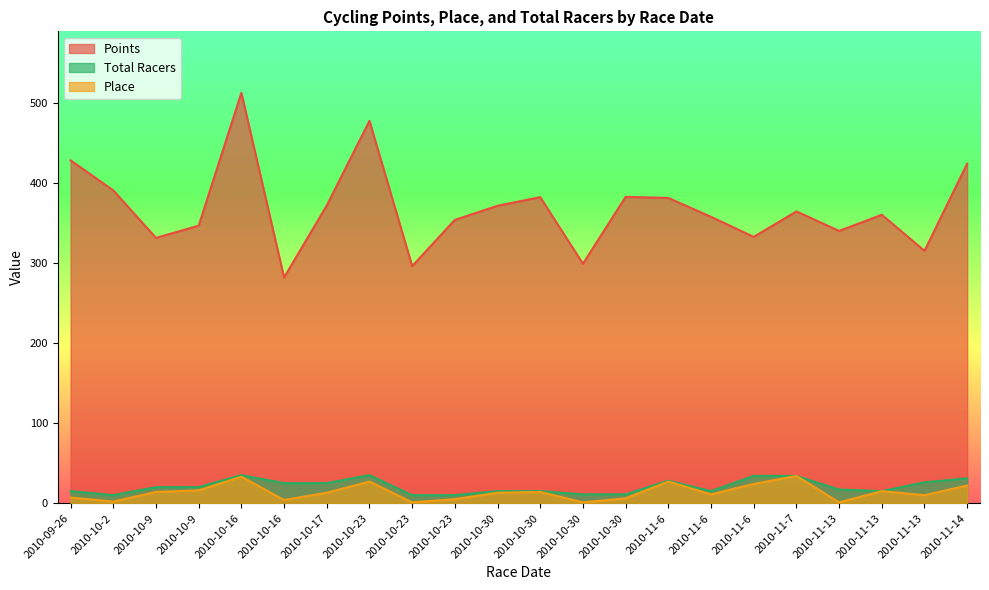

At which category does the chart reach its peak across all series?

2010-10-16